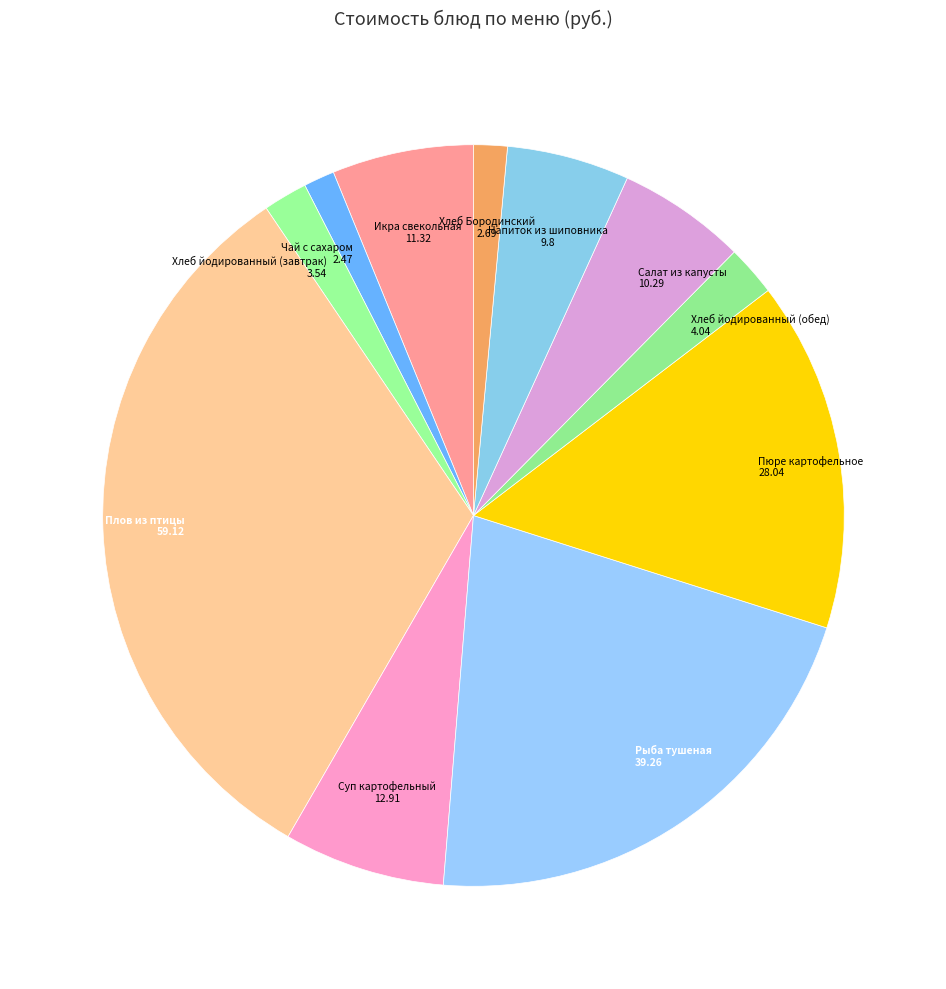

Which slice is the largest?

Плов из птицы